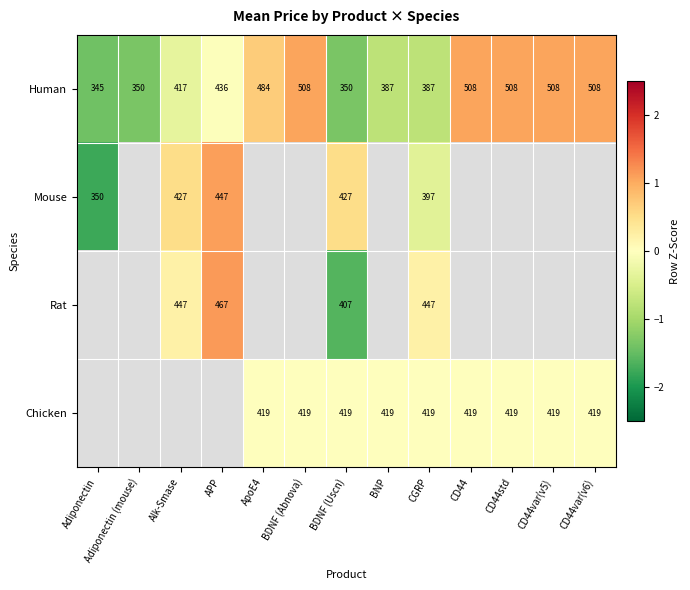

How many data points does each series have?

13